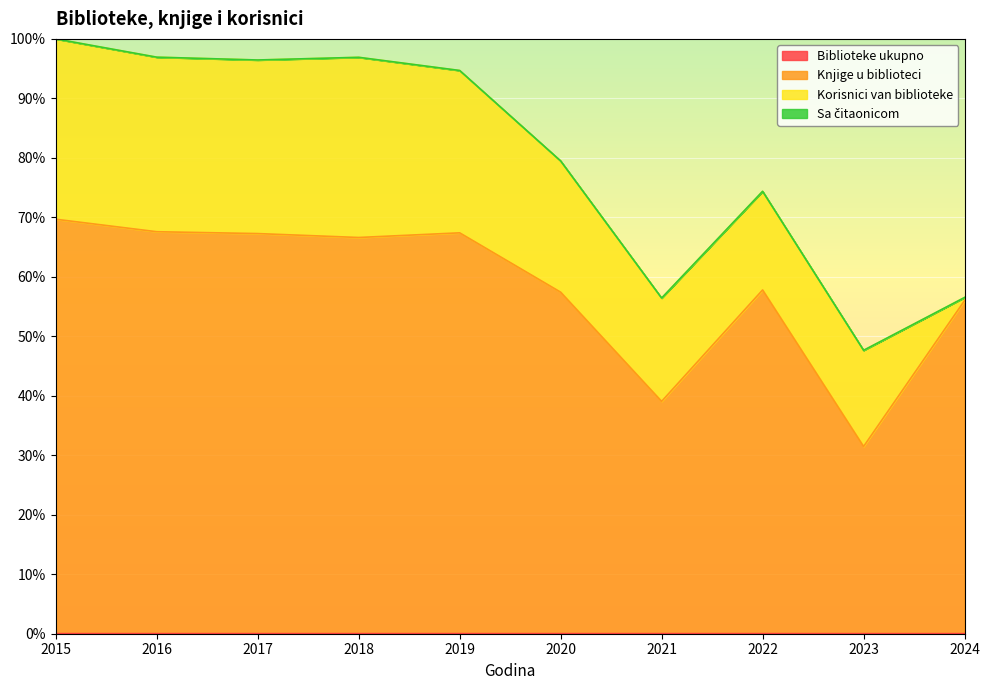

How many values in the Knjige u biblioteci series exceed 66?

5